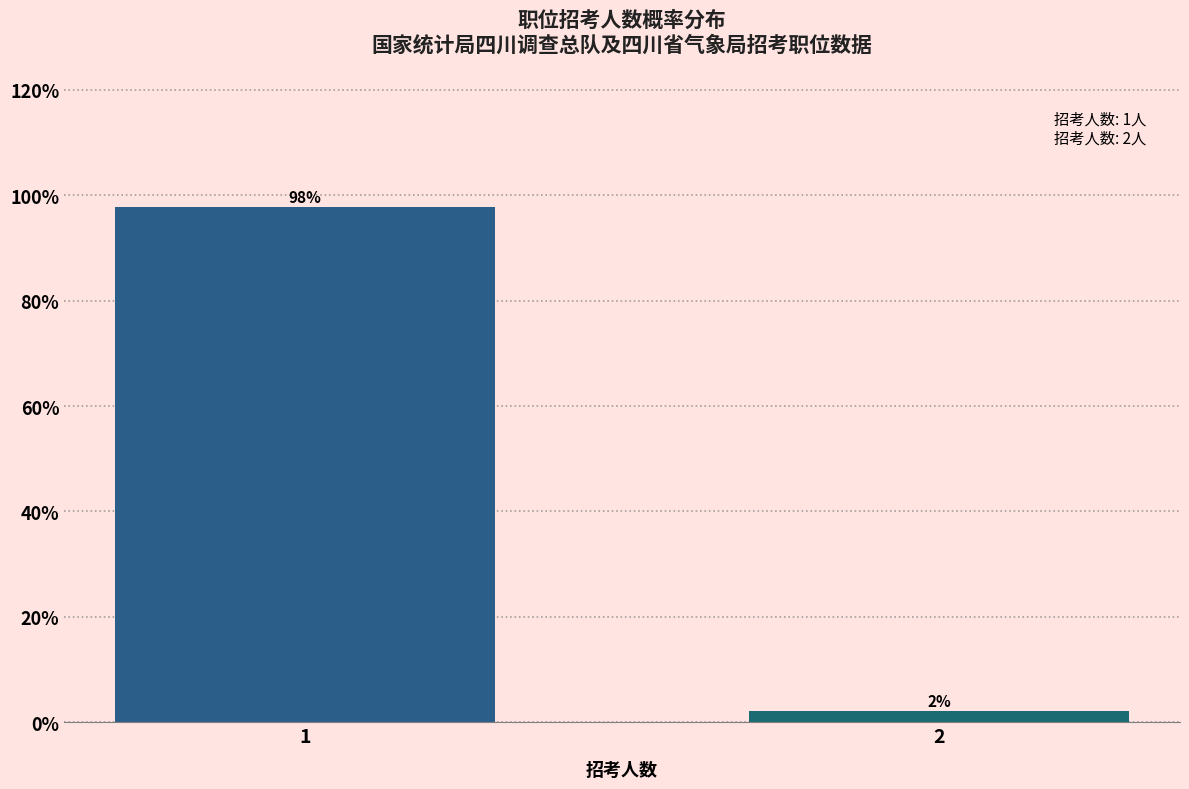

What is the value of the 1st bar from the left?

97.8